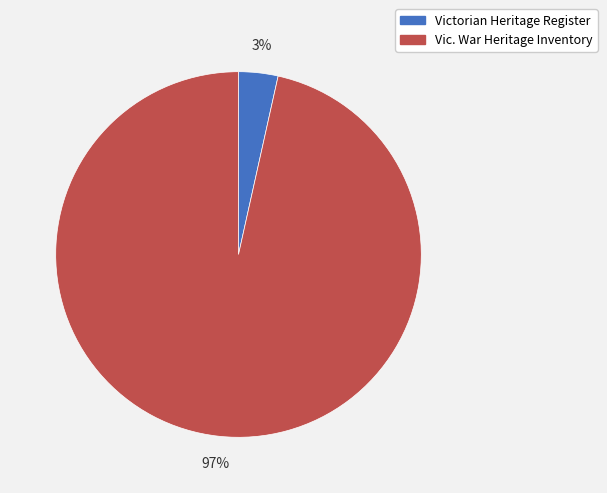

How many slices are in this pie chart?

2